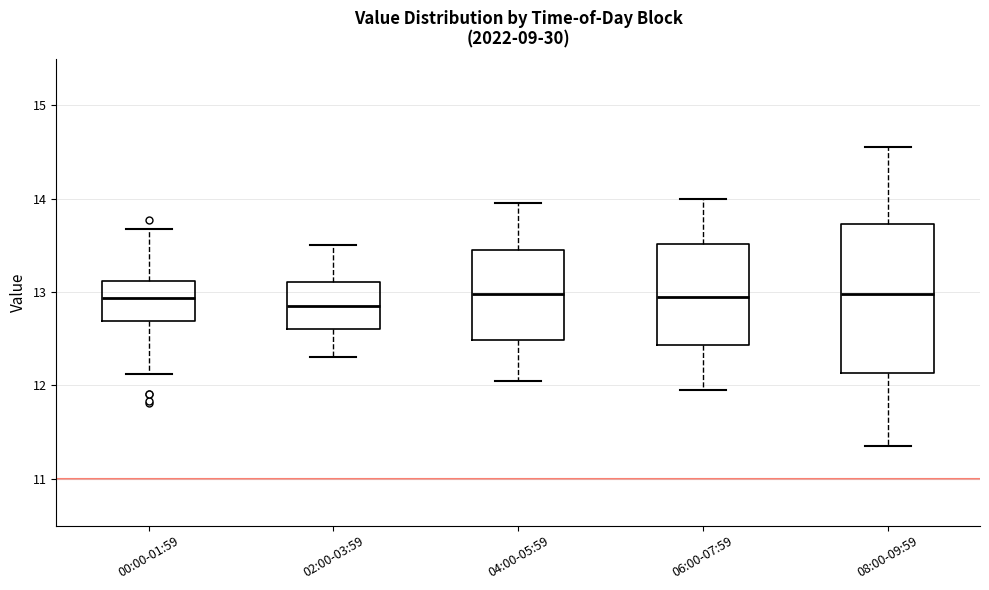

Comparing the boxes themselves (not the whiskers), which one is the tallest?

08:00-09:59